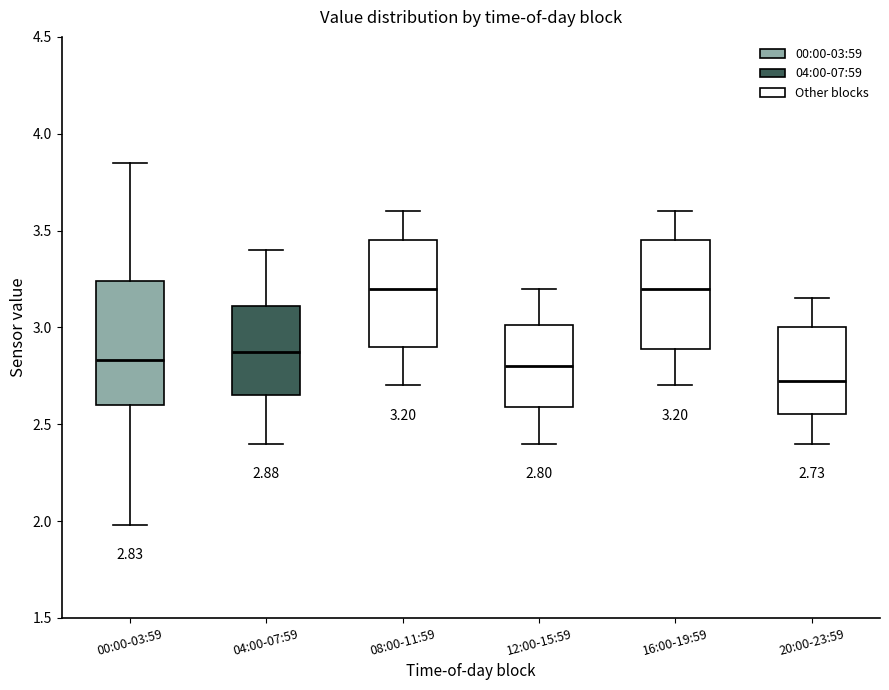

Comparing the boxes themselves (not the whiskers), which one is the tallest?

00:00-03:59